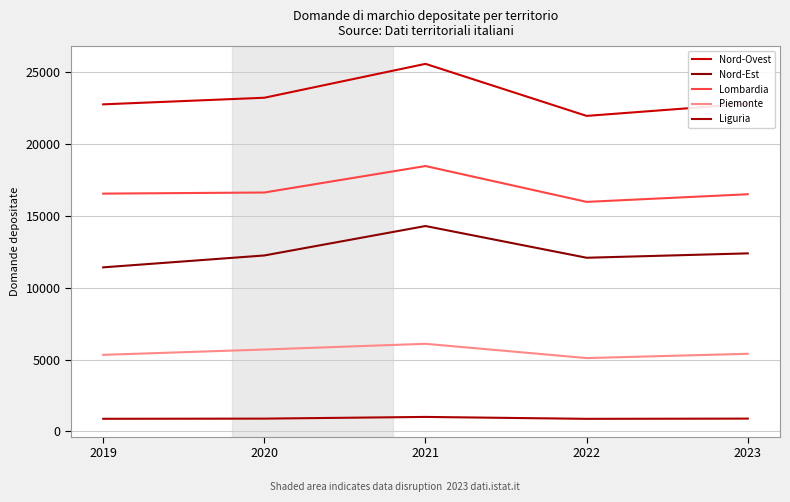

Reading left to right, list all the values displayed in this chart.

Nord-Ovest: 22744	23203	25559	21941	22785
Nord-Est: 11410	12237	14283	12077	12382
Lombardia: 16537	16614	18455	15962	16493
Piemonte: 5327	5697	6094	5102	5399
Liguria: 880	892	1010	877	893